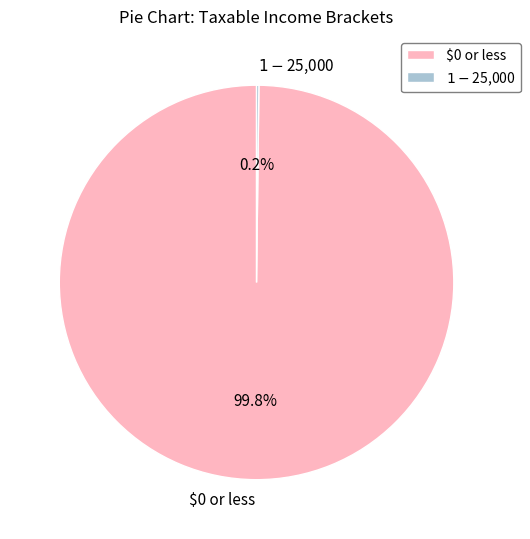

Does any single category account for the majority?

Yes